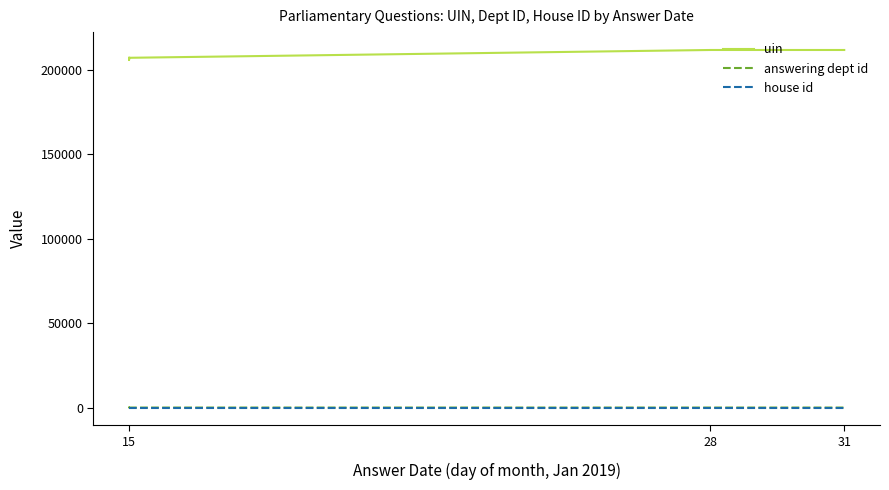

What is the value of the house id point at the 1st from the left?

1